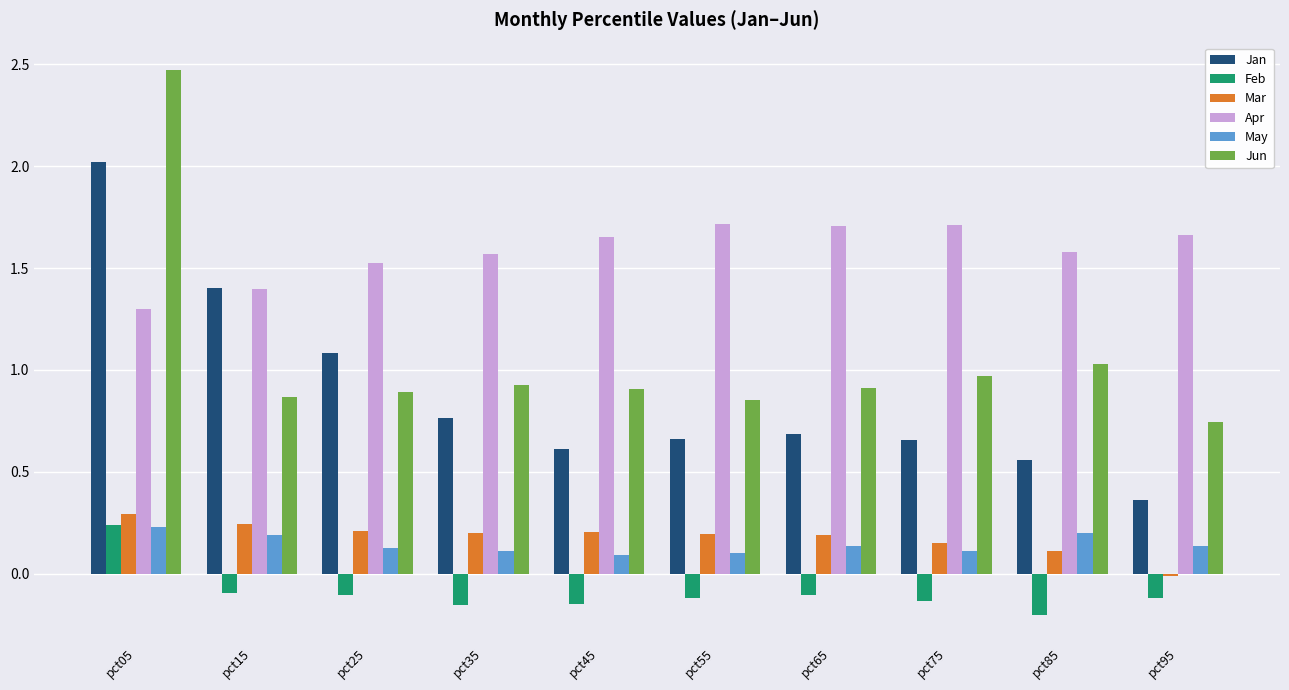

At which category does the chart reach its peak across all series?

pct05